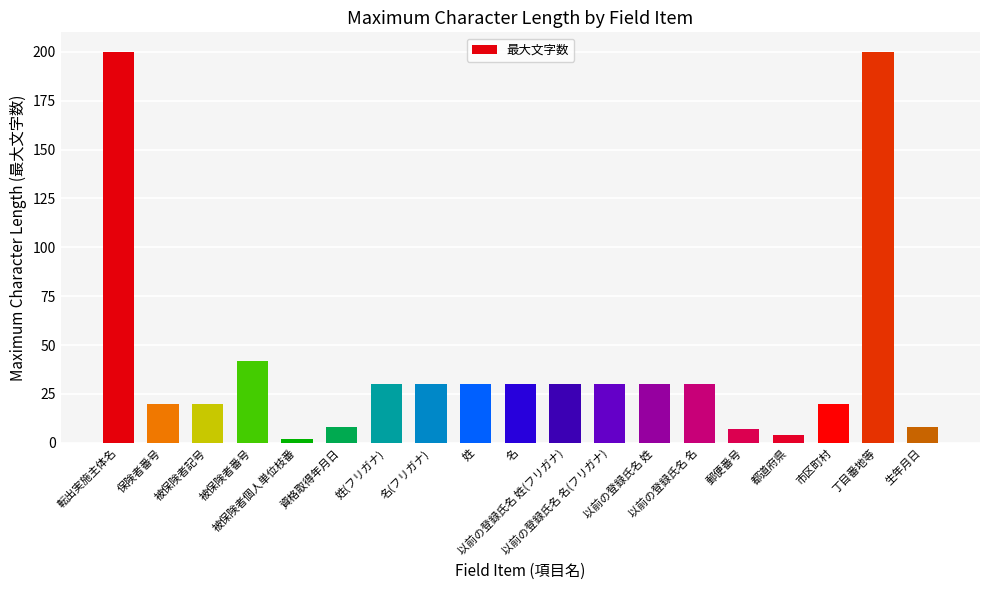

How many bars are there in total?

19